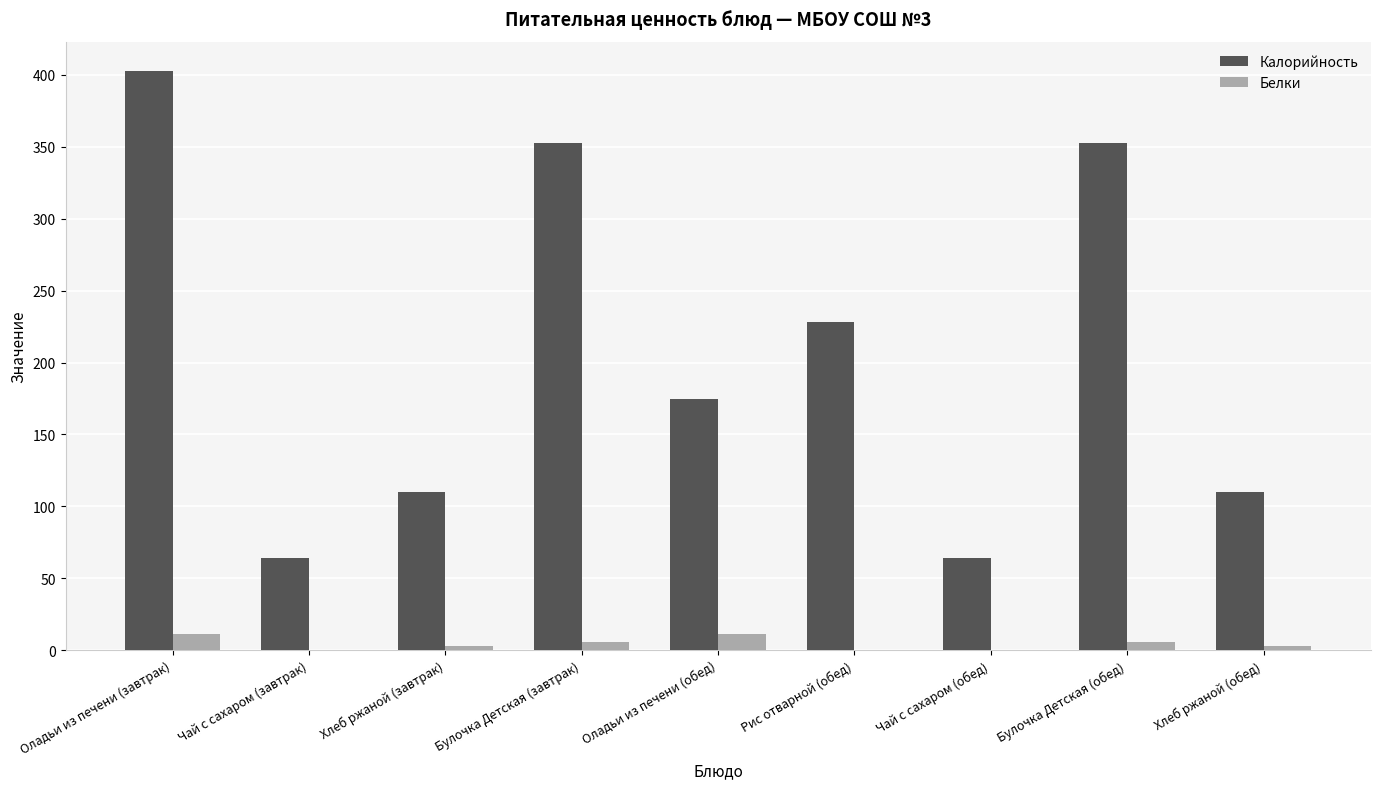

What is the sum of all Калорийность values?

1860